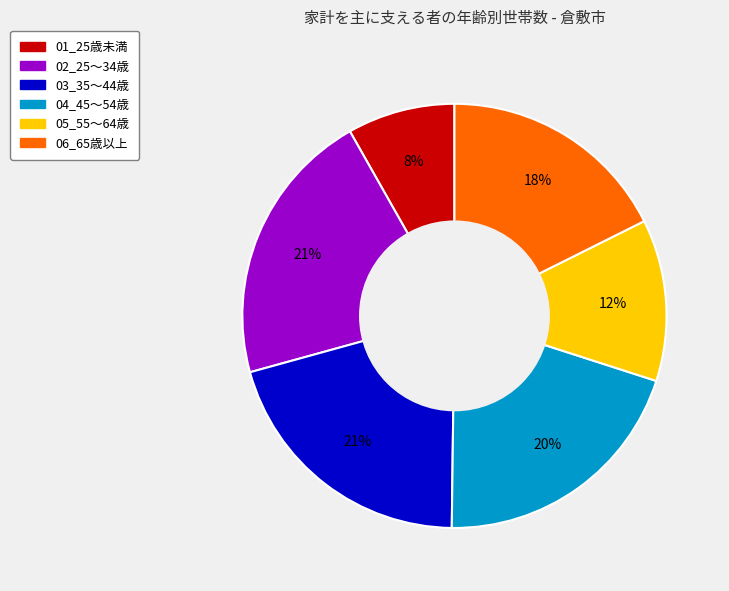

Does 04_45～54歳 represent more than half of the total?

No